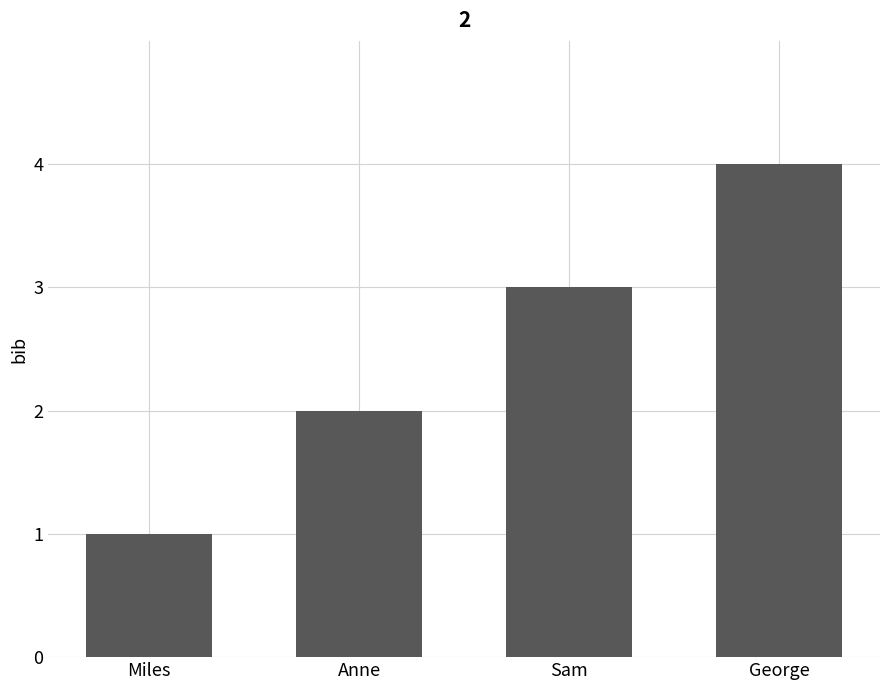

Reading right to left, extract all data points from this chart.

George=4	Sam=3	Anne=2	Miles=1